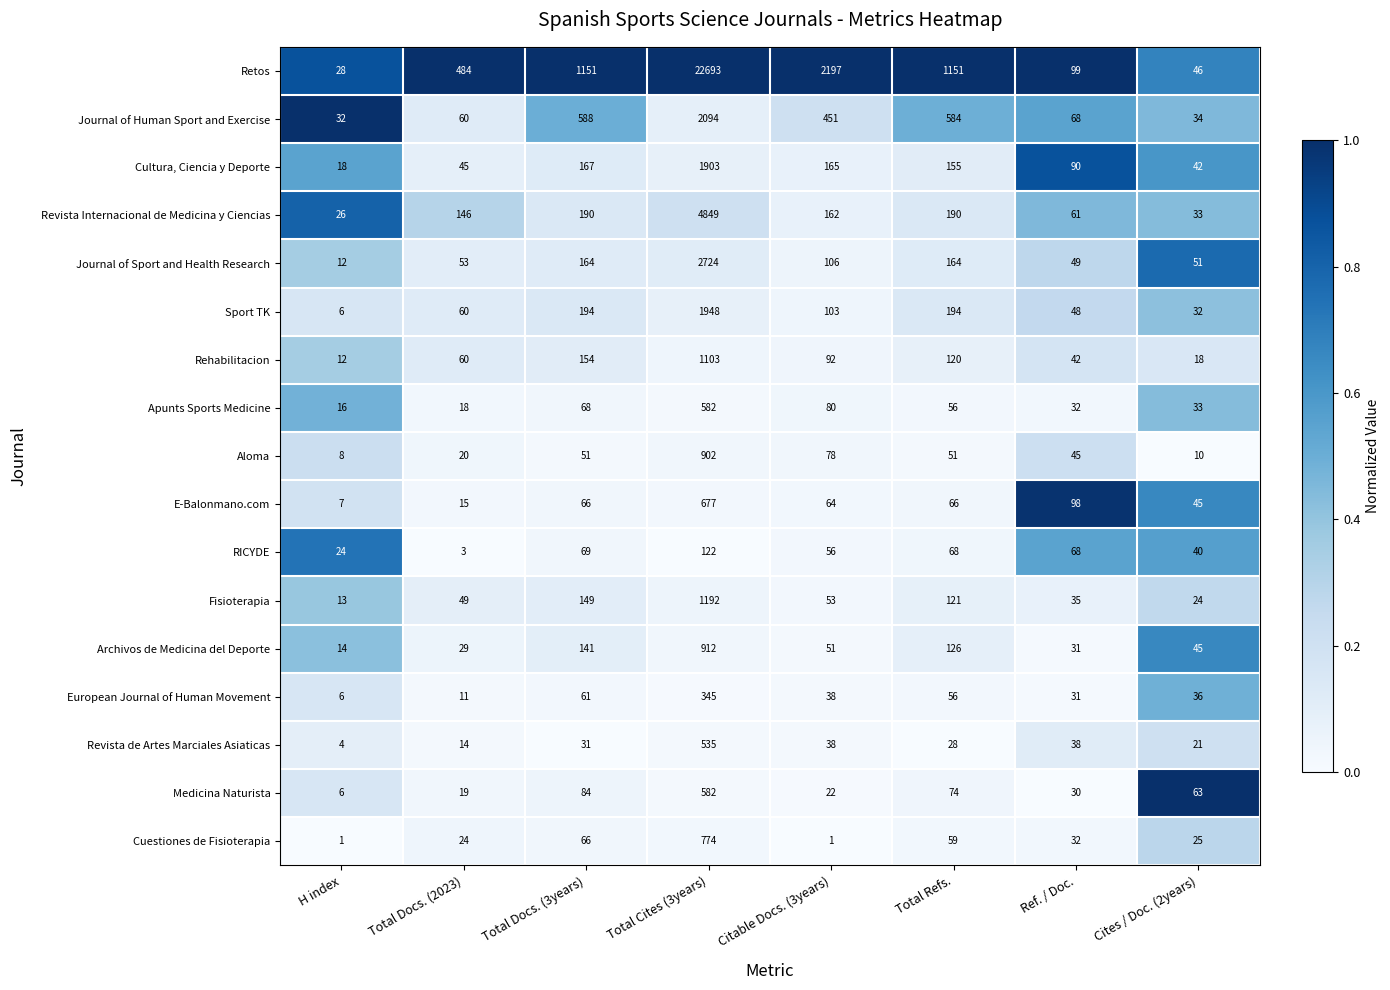

Count the number of categories in the chart.

8